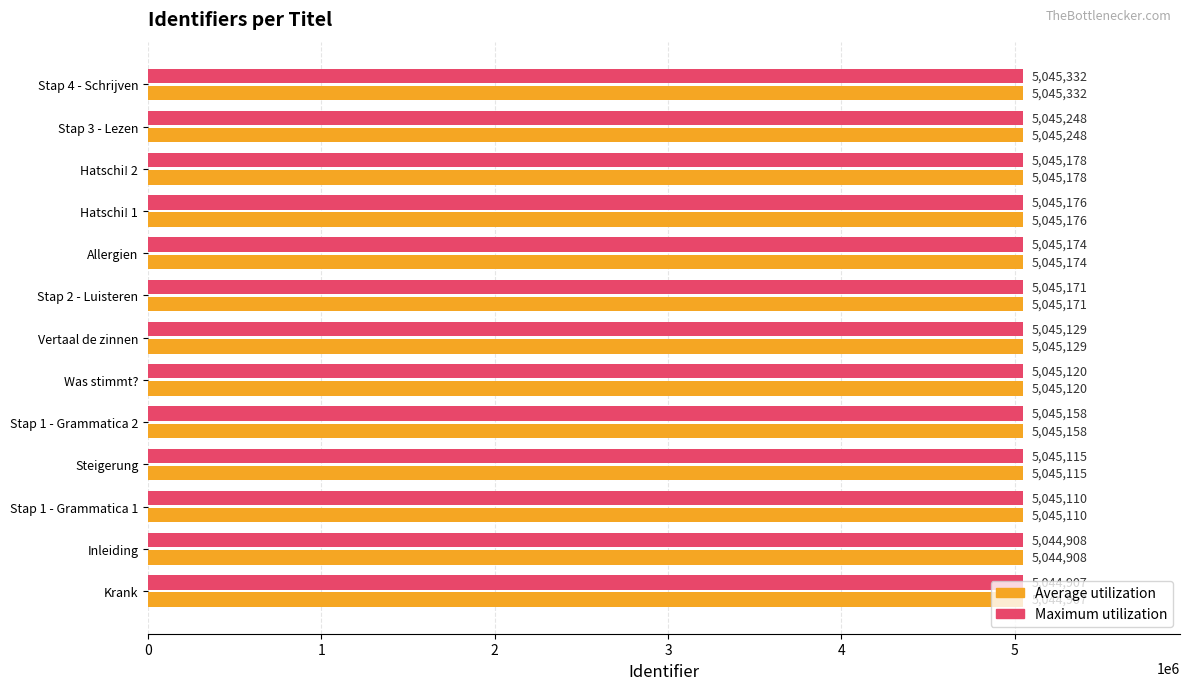

What is the maximum value shown in the chart?

5045332